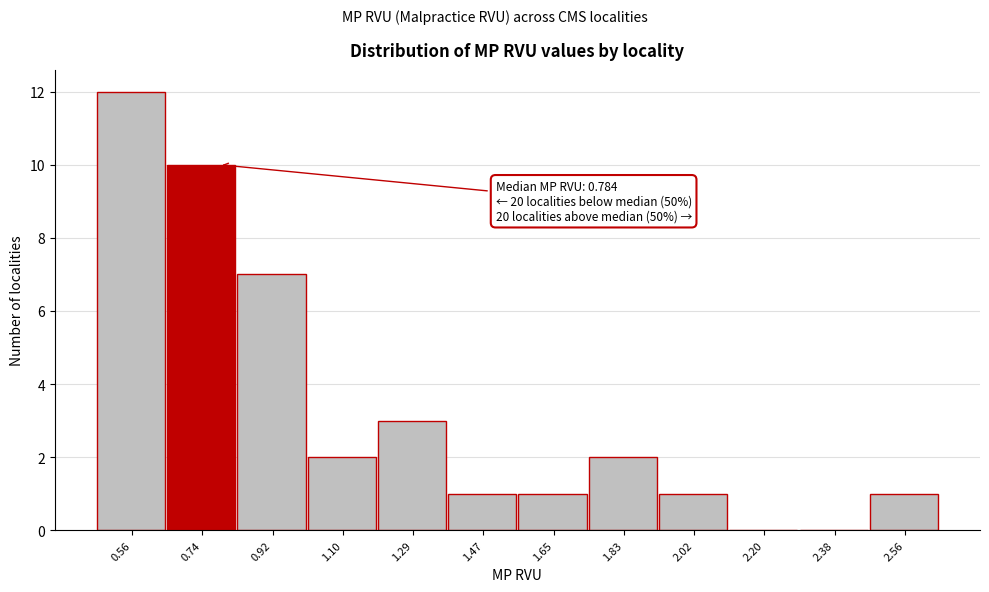

Over which range of the x-axis is the bar tallest?

0.46 to 0.64